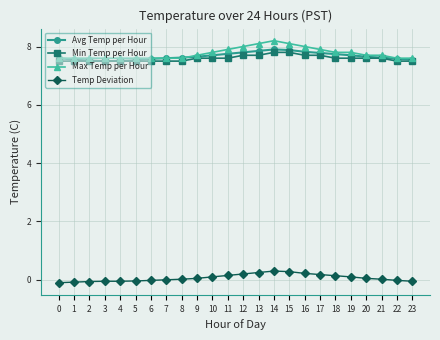

At how many categories does at least one series exceed 6?

24